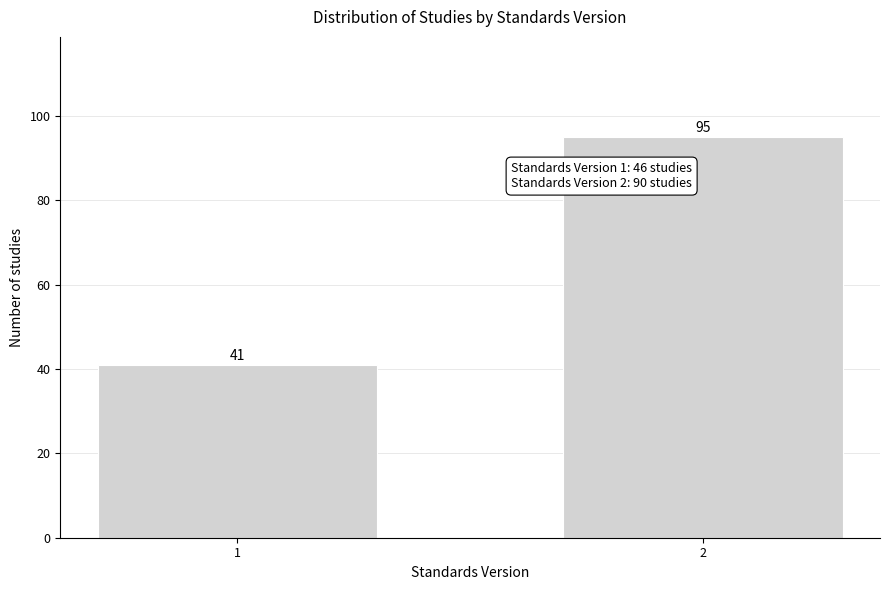

Reading left to right, list all the values displayed in this chart.

1=41	2=95